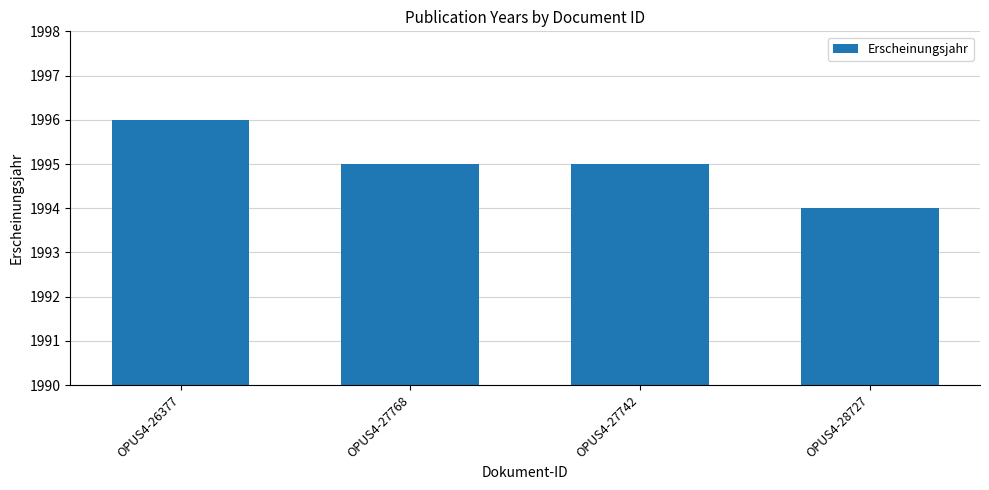

Approximately how many times larger is the value at OPUS4-27742 compared to OPUS4-28727?

1.0